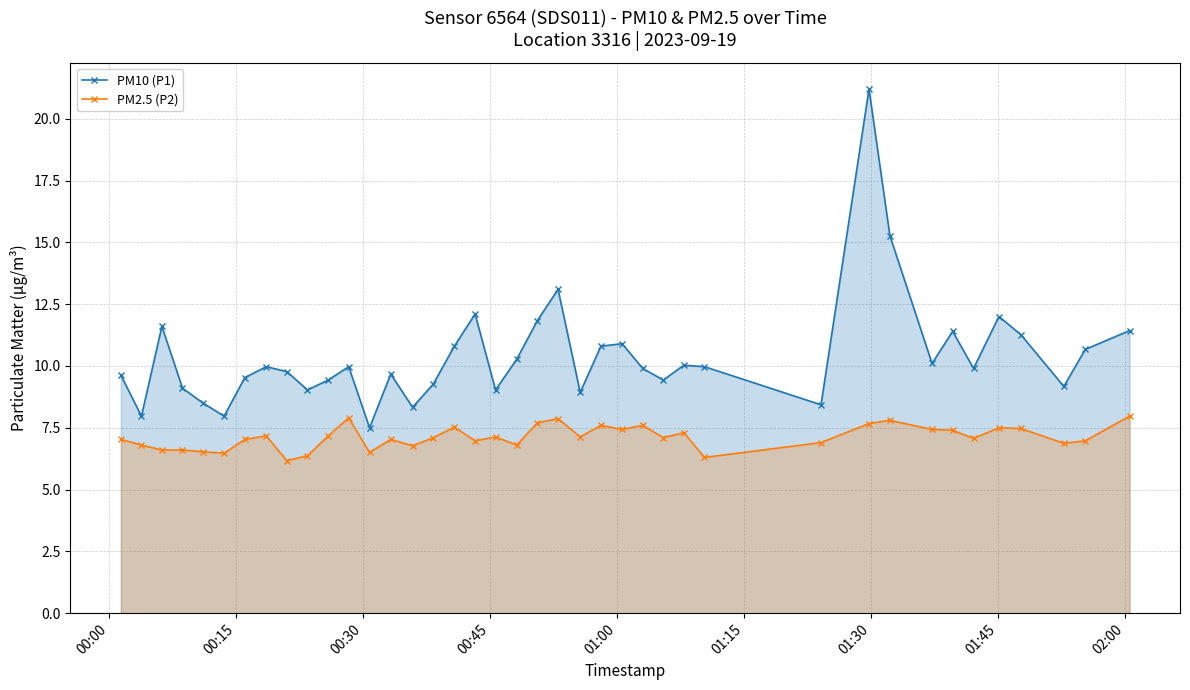

True or false: PM10 (P1) has more than 1 interior local peaks.

True